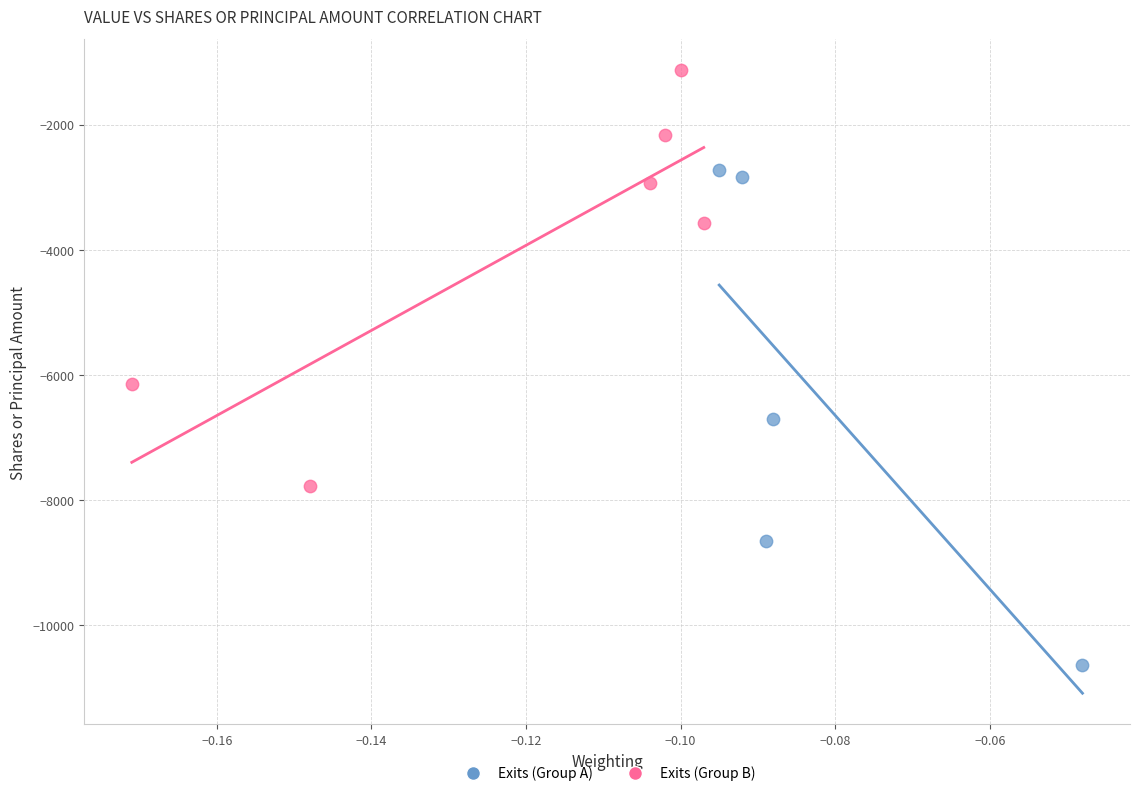

Which series contains the highest Y value?

Exits (Group B)